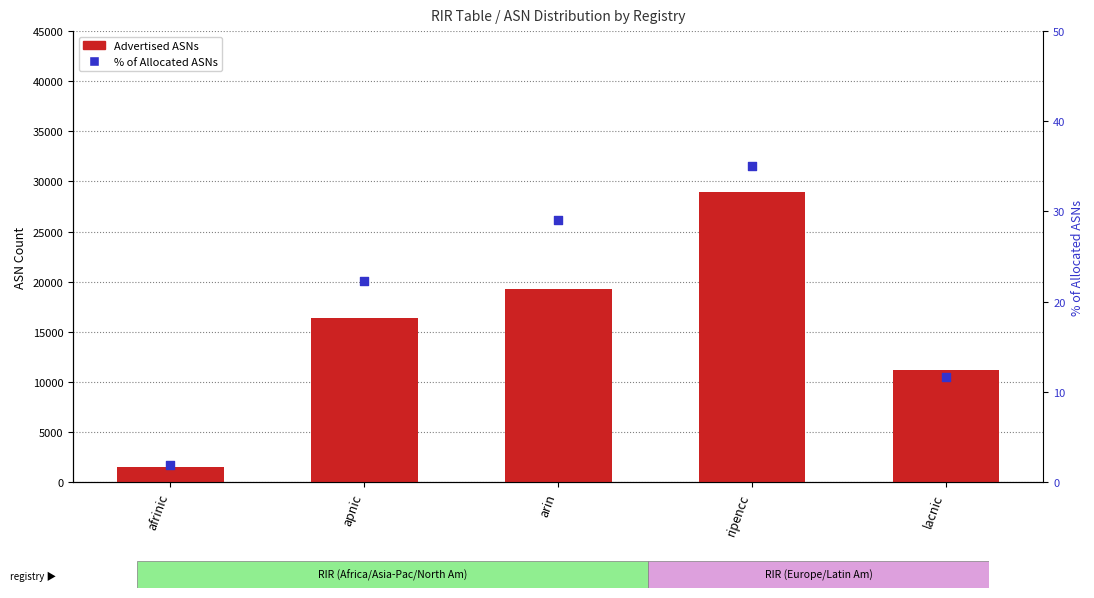

What are all the series names shown in the legend?

Advertised ASNs, % of Allocated ASNs